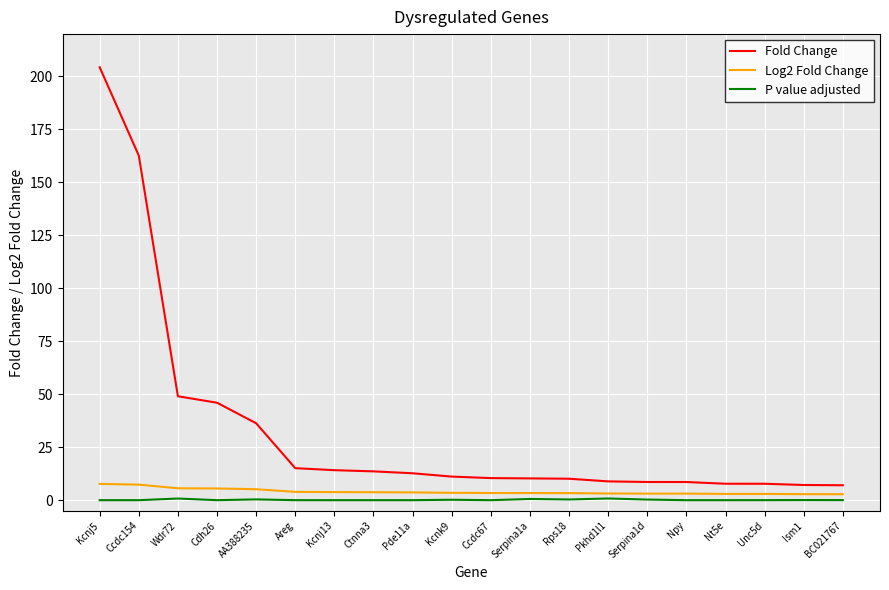

At which category is the sum across all series the highest?

Kcnj5